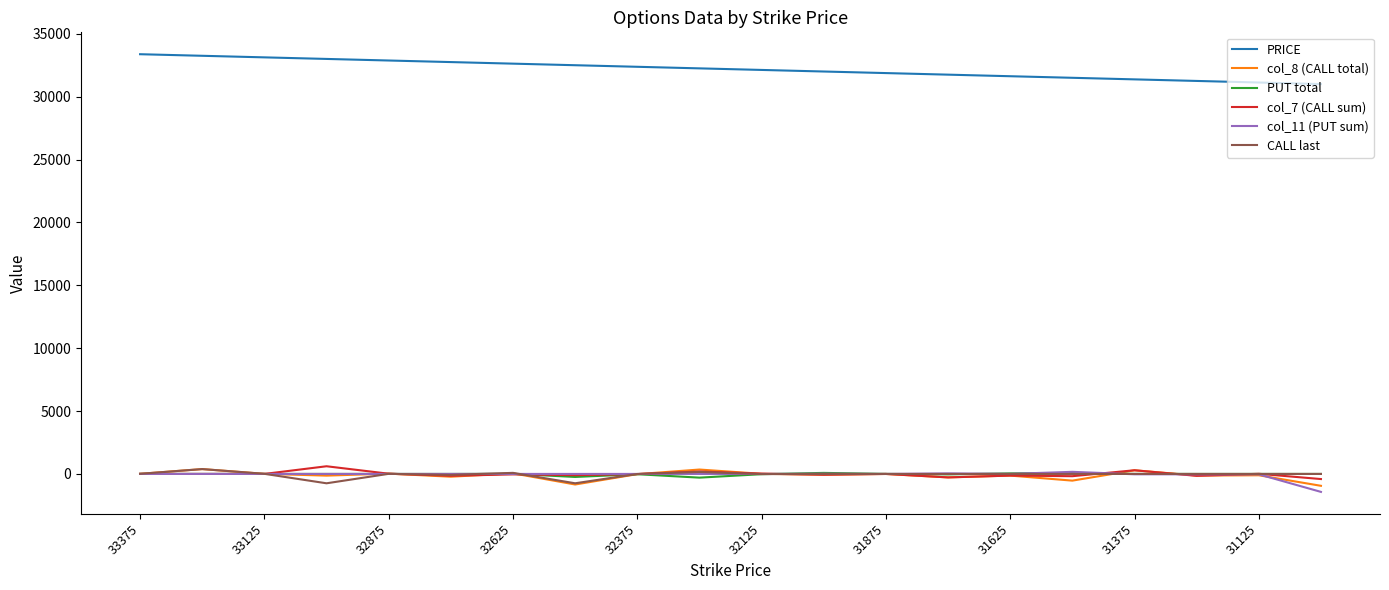

What is the greatest value displayed?

33375